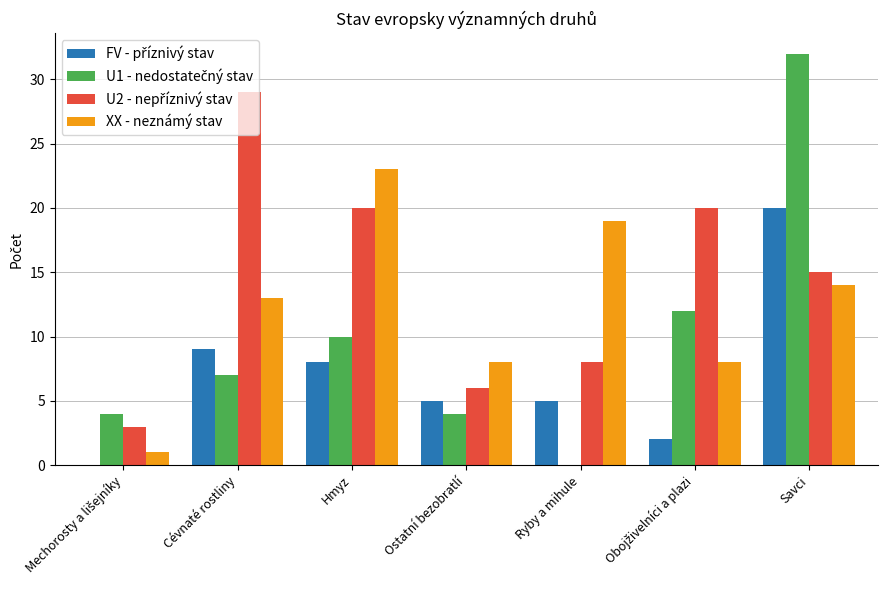

At which label is XX - neznámý stav closest to 12?

Cévnaté rostliny